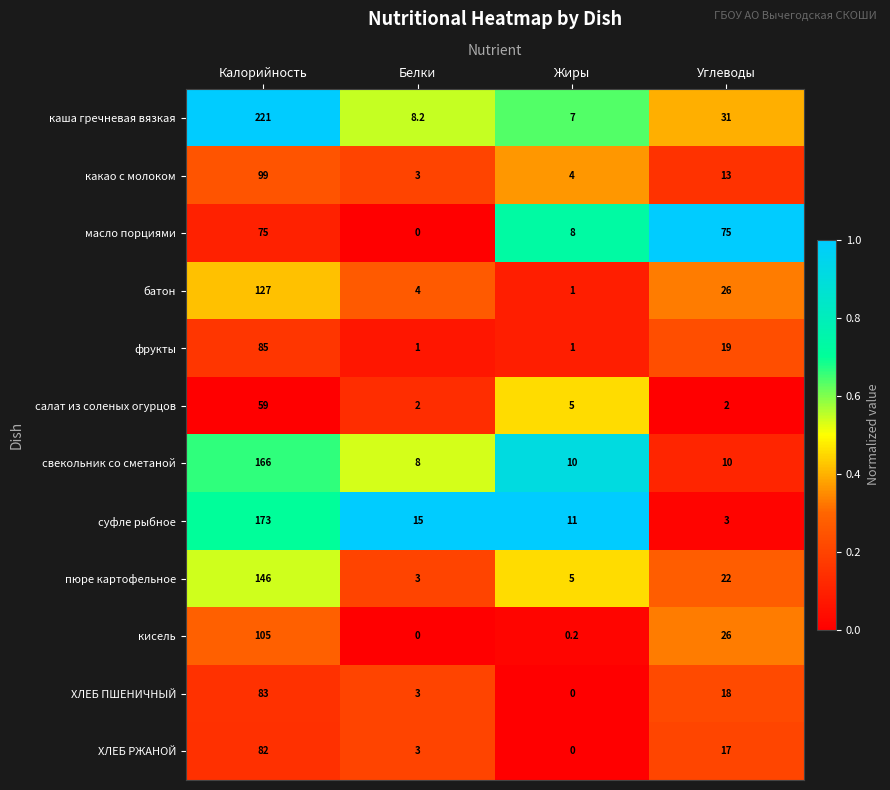

What is the difference between the батон values at Калорийность and Белки?

123.0